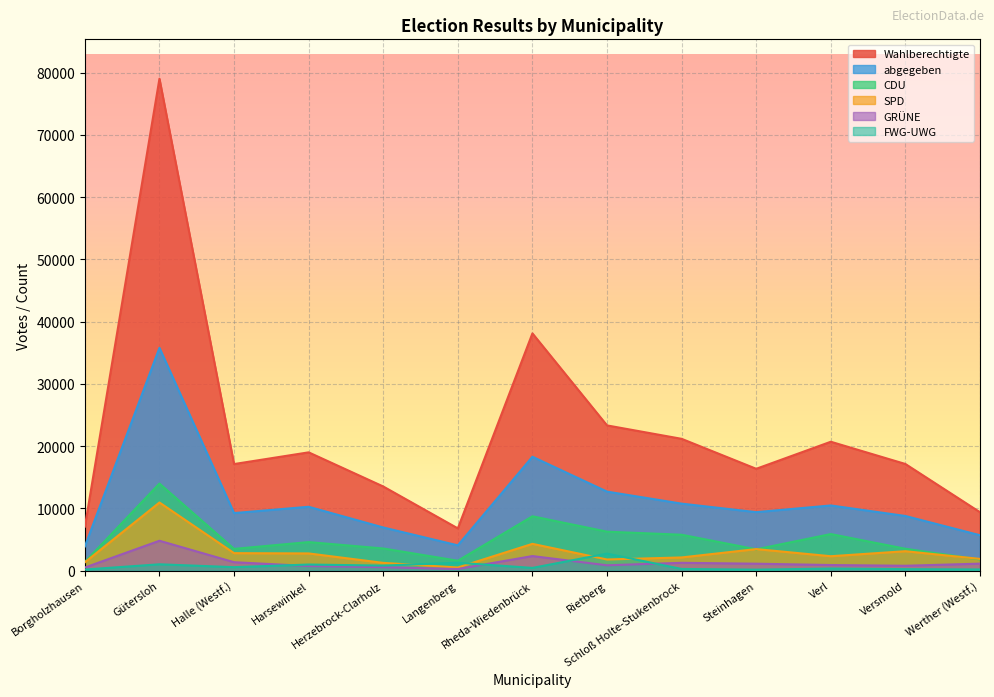

What is the greatest value displayed?

79012